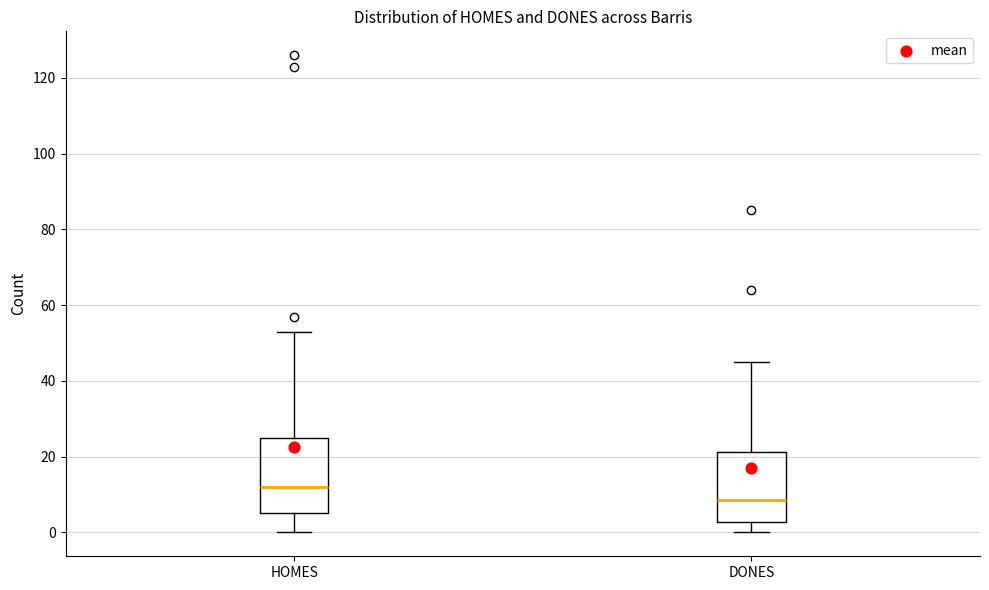

Reading left to right, transcribe this box plot: for each box, give where its median line is, the range the box spans, and where its two whiskers end, as read against the y-axis. The values are not printed on the chart, so give them approximately, as read against the axis.

HOMES: median 12, box 6 to 26, whiskers 0 to 54
DONES: median 8, box 2 to 22, whiskers 0 to 46